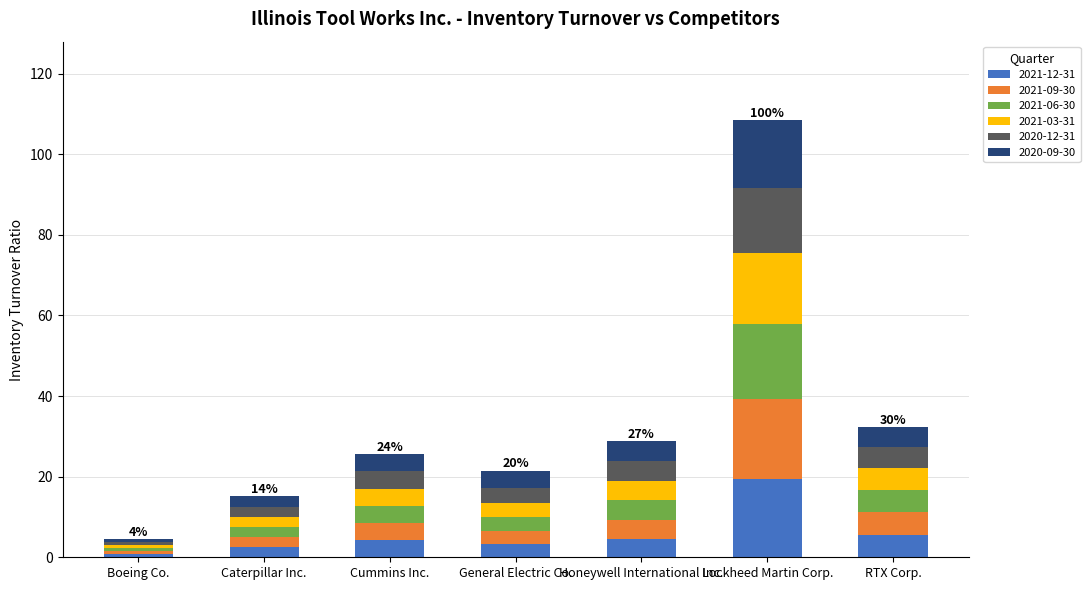

How many bars are there in total?

7